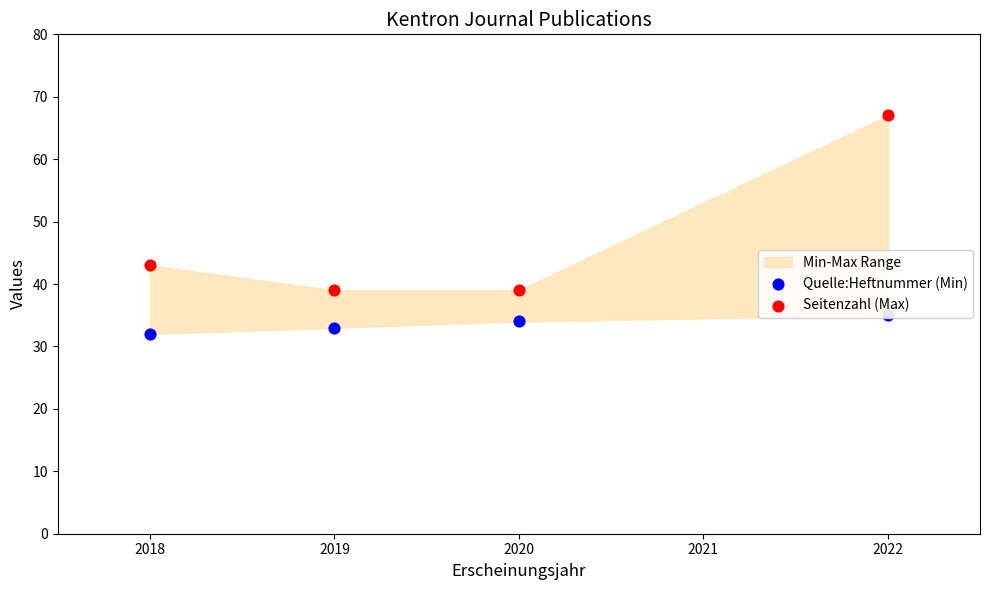

Which series has the largest Y range (max minus min)?

Seitenzahl (Max)